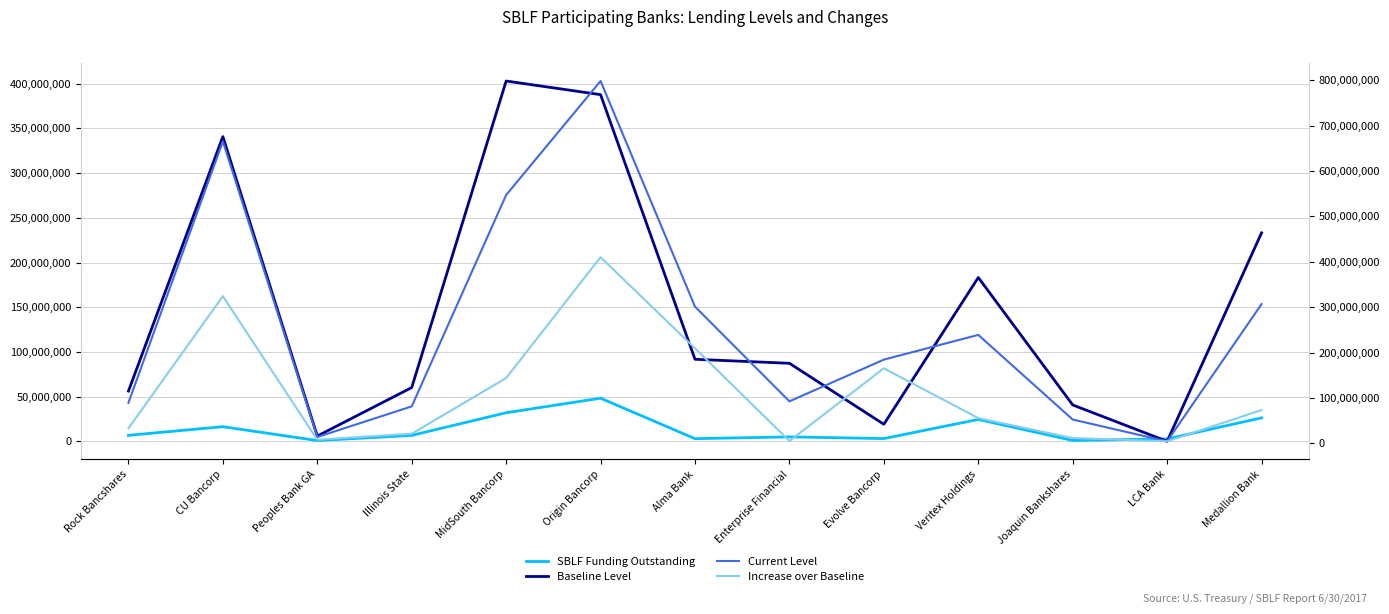

What is the greatest value displayed?

798081000